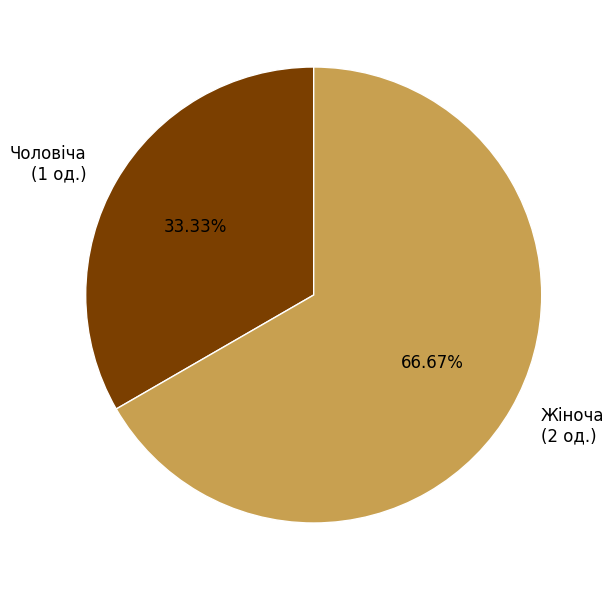

Between Чоловіча and Жіноча, which is larger?

Жіноча